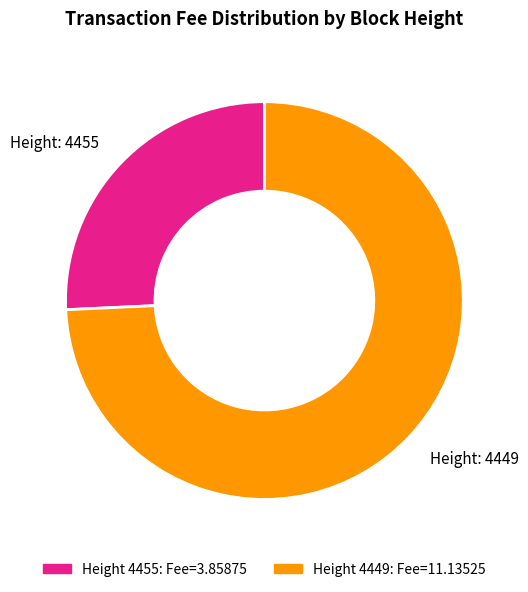

Does any single category account for the majority?

Yes